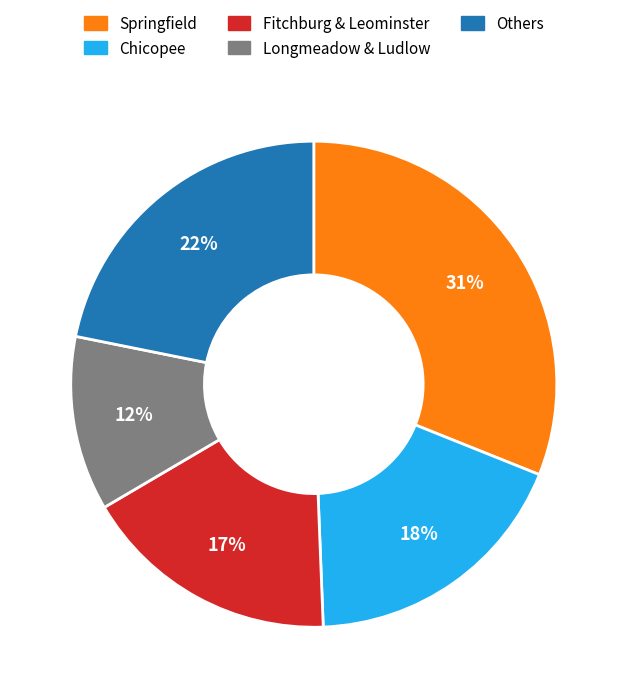

Which has a higher value, Chicopee or Fitchburg & Leominster?

Chicopee